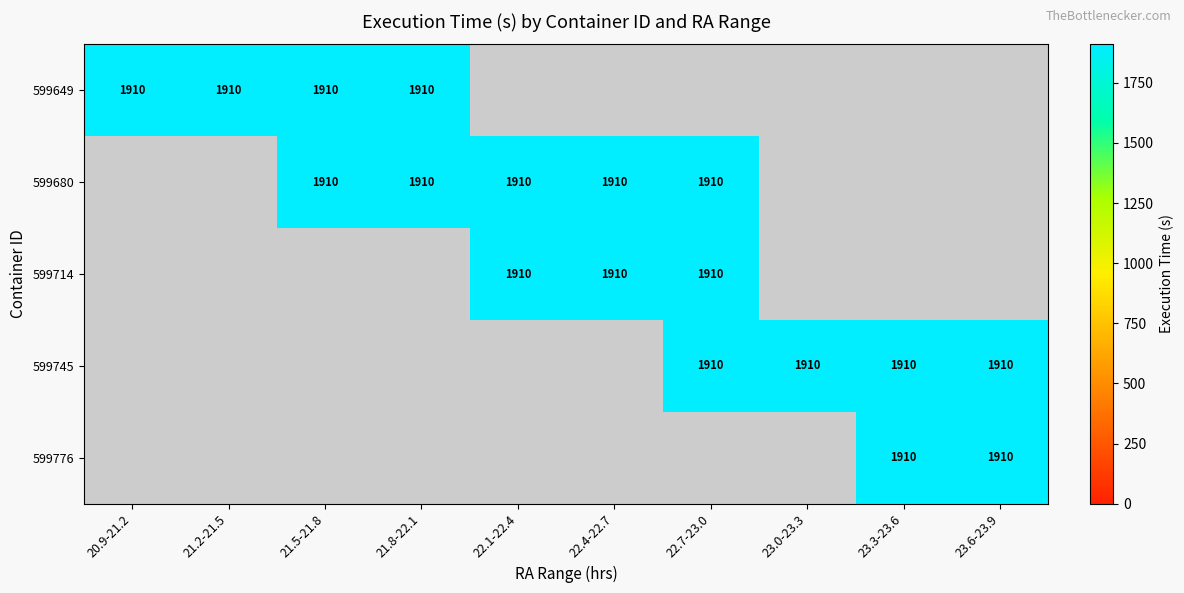

Is it true that 599745 equals 3036 at 23.0-23.3?

False